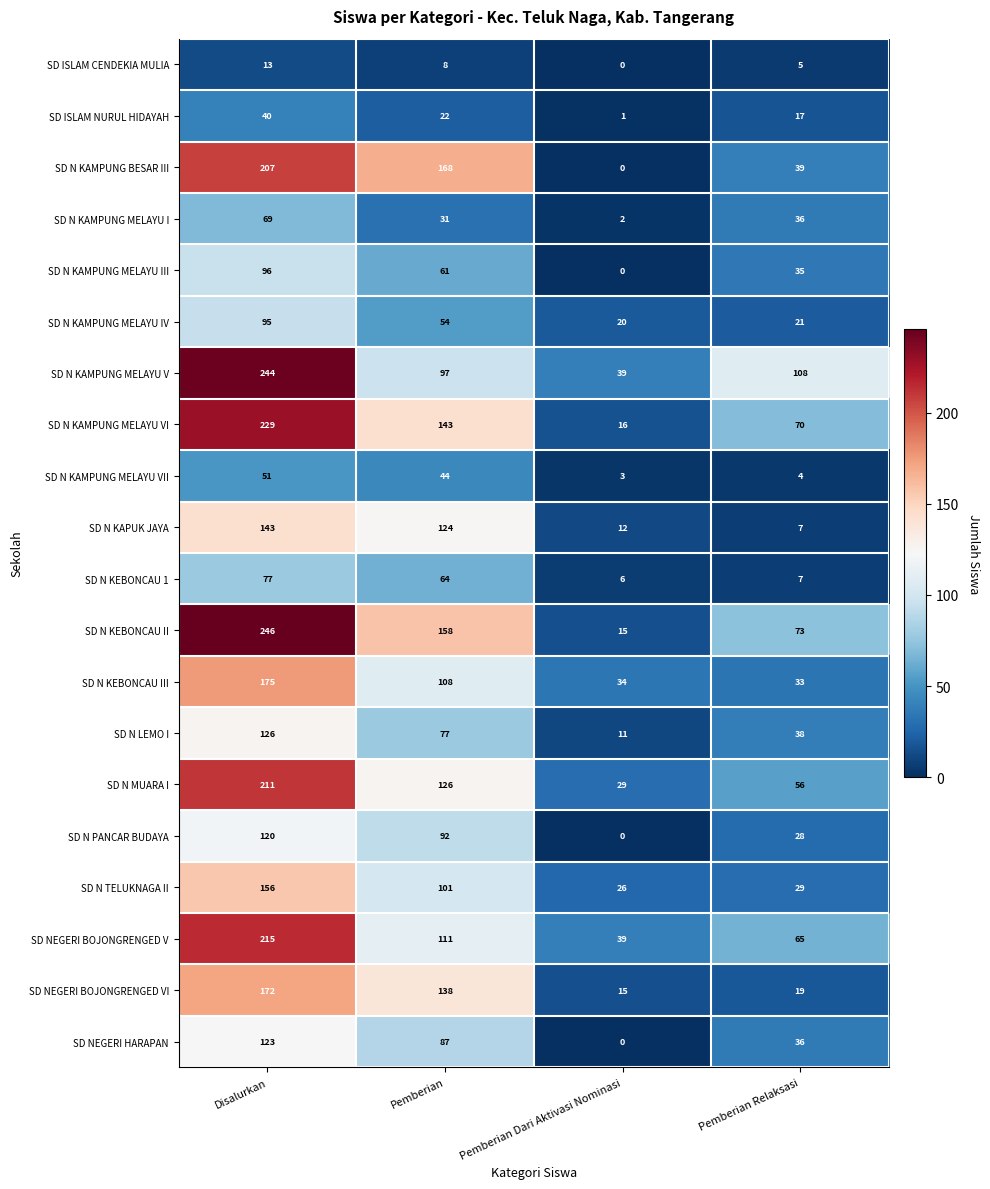

What is the difference between the highest and lowest values at Disalurkan?

233